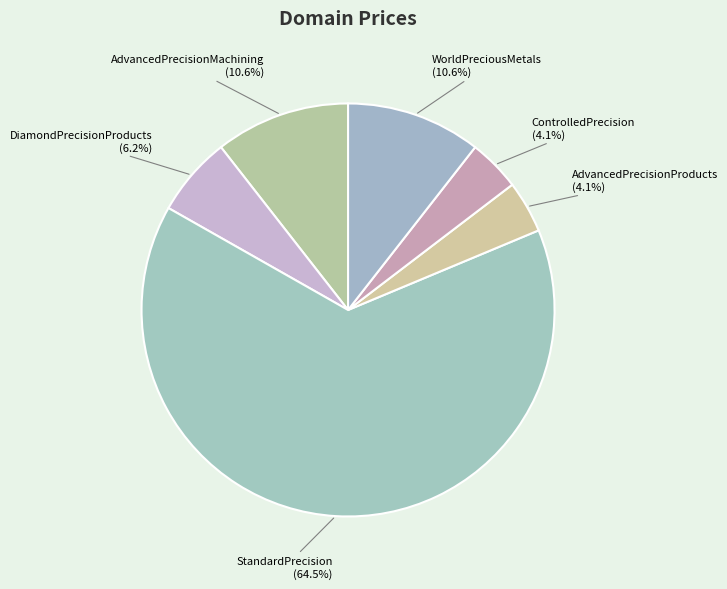

How many segments does this pie chart have?

6